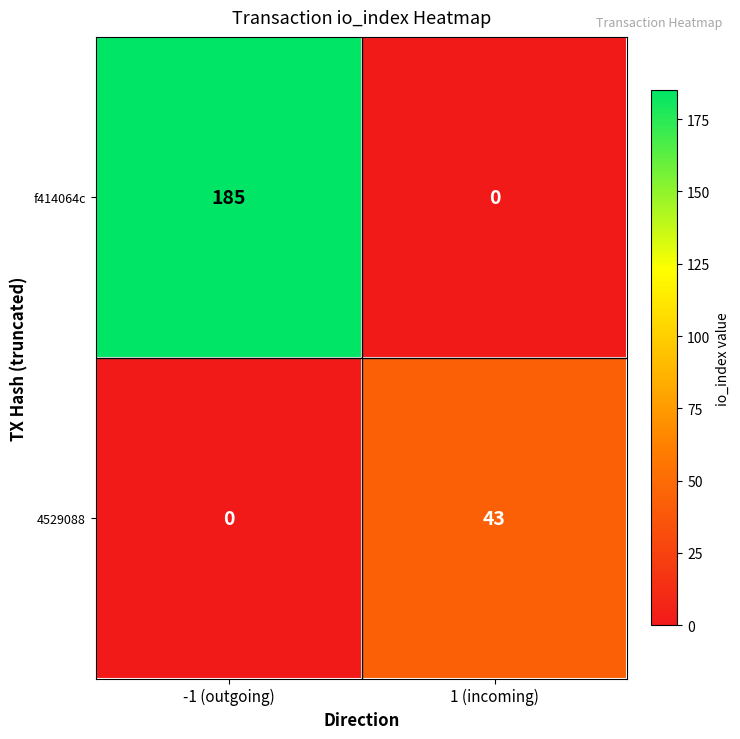

At how many categories does at least one series exceed 18?

2